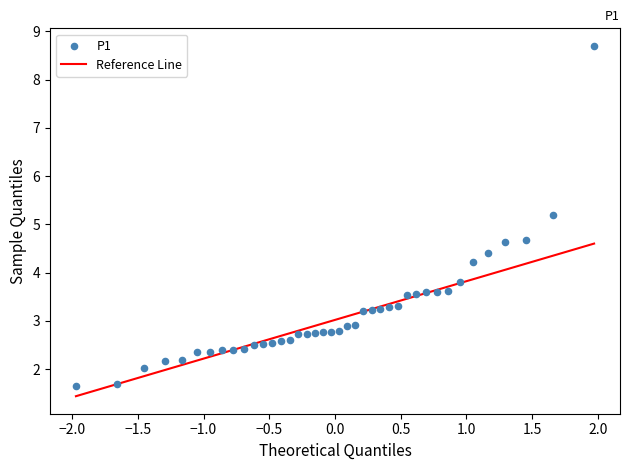

What Y value in the scatter plot is closest to 5?

5.2